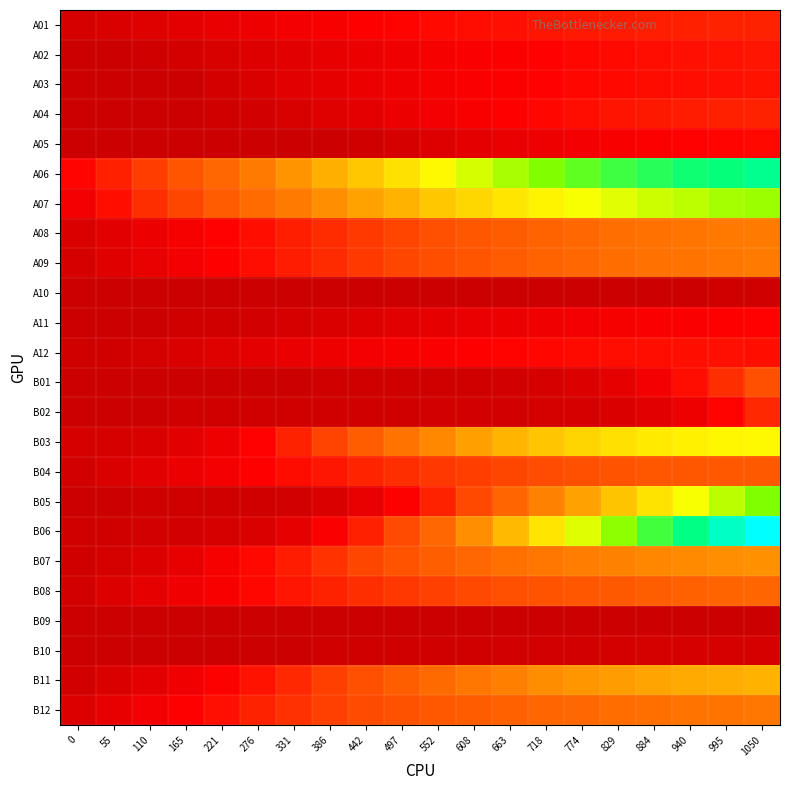

What is the maximum value shown in the chart?

183029